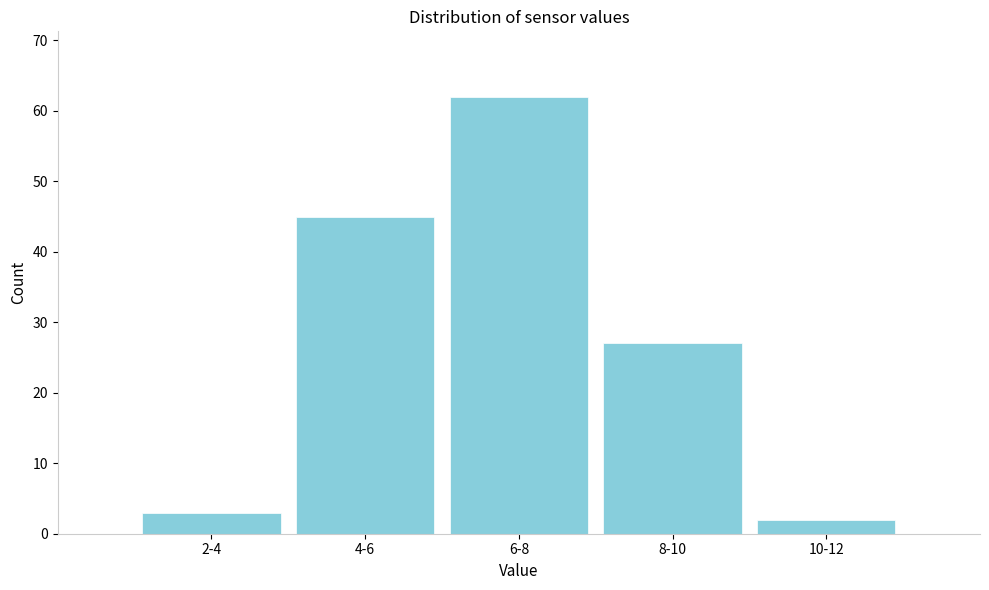

Reading left to right, extract all data points from this chart.

2-4=3	4-6=45	6-8=62	8-10=27	10-12=2